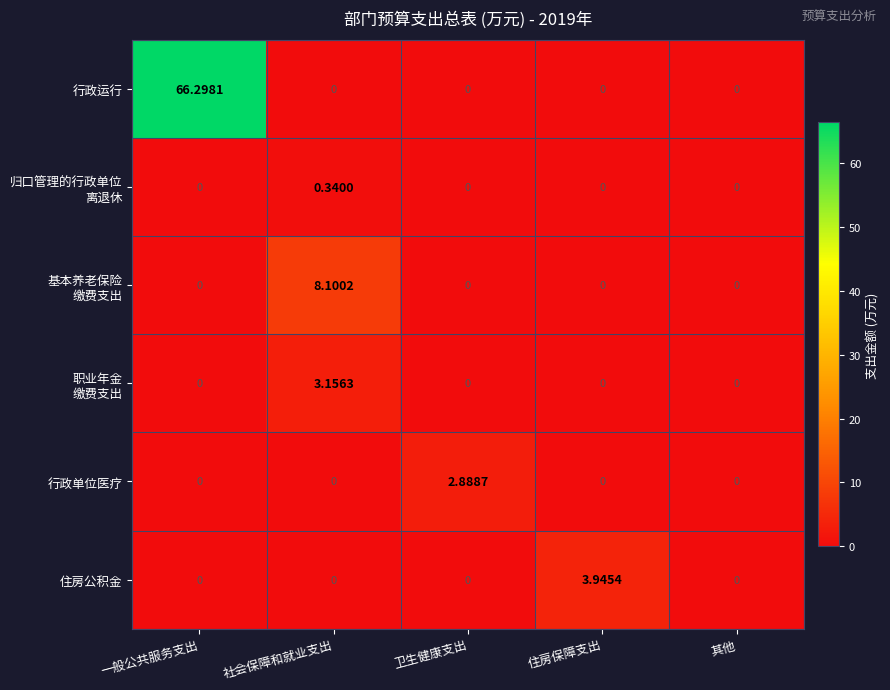

Count the number of data series in this chart.

6